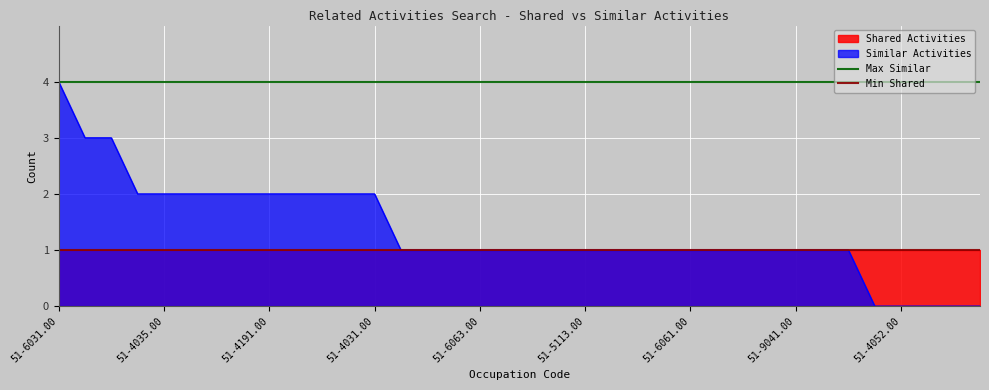

What is the lowest value of the Min Shared series?

1